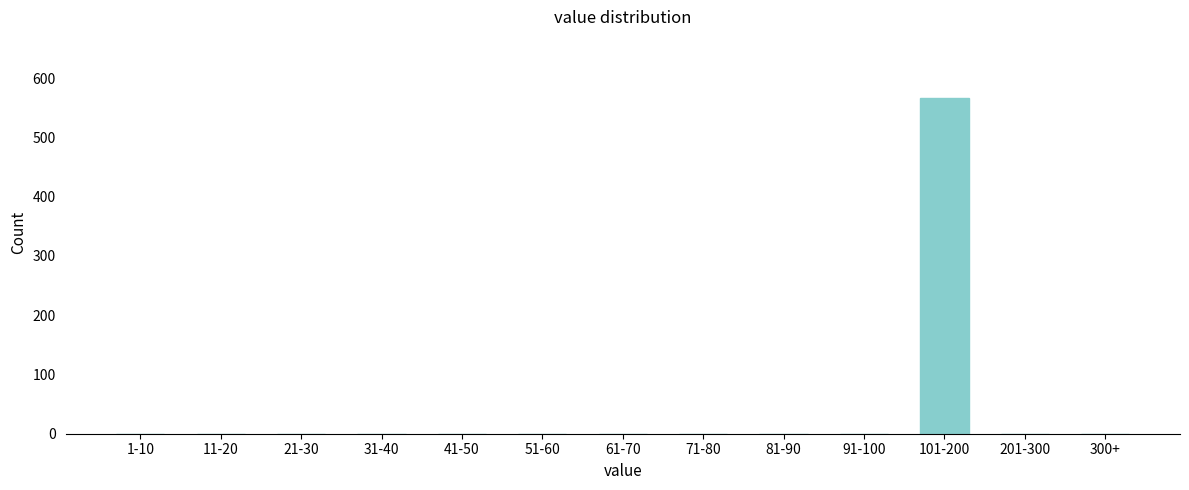

Reading left to right, what are all the values shown in this chart?

1-10=0	11-20=0	21-30=0	31-40=0	41-50=0	51-60=0	61-70=0	71-80=0	81-90=0	91-100=0	101-200=566	201-300=0	300+=0